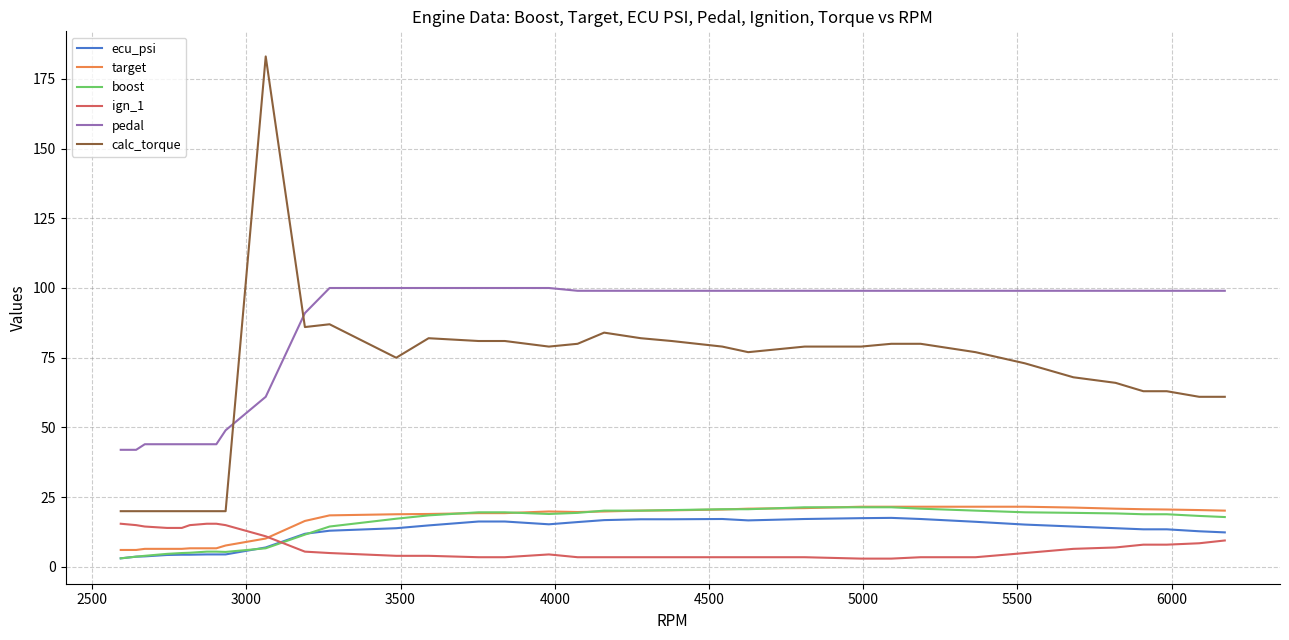

Which series has the largest total across all categories?

pedal